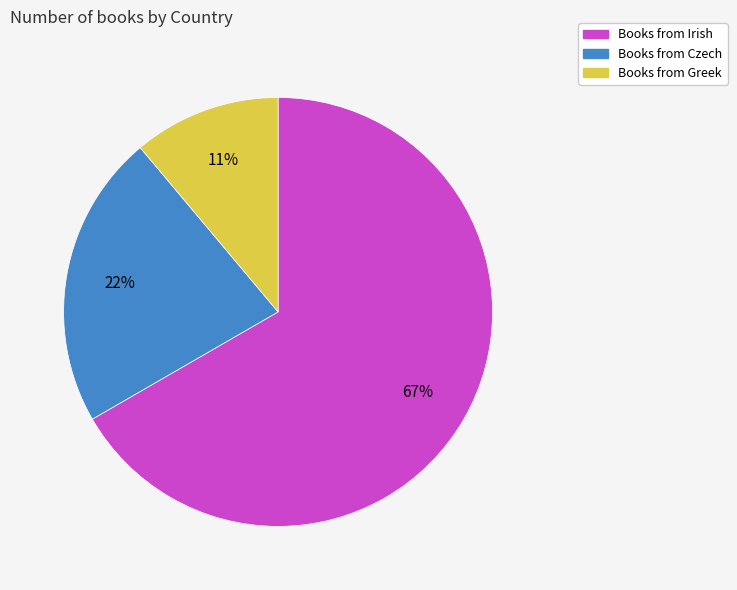

To the nearest percent, what is the average slice percentage?

33%